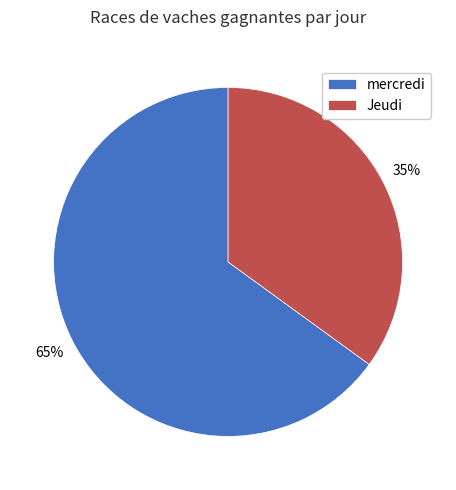

Is there any slice that represents more than half of the pie?

Yes